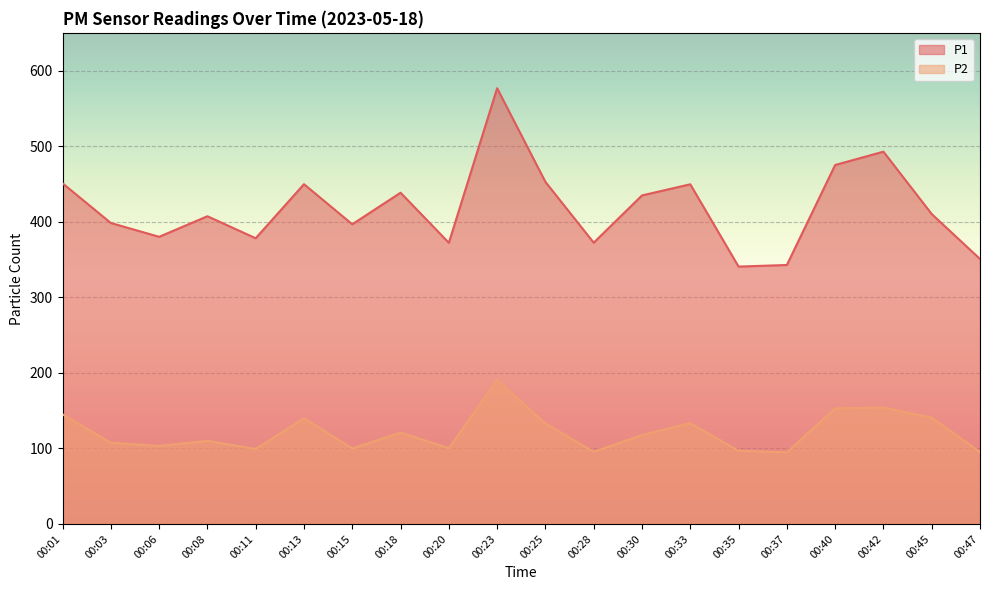

At which category does P1 reach its first local peak?

00:08